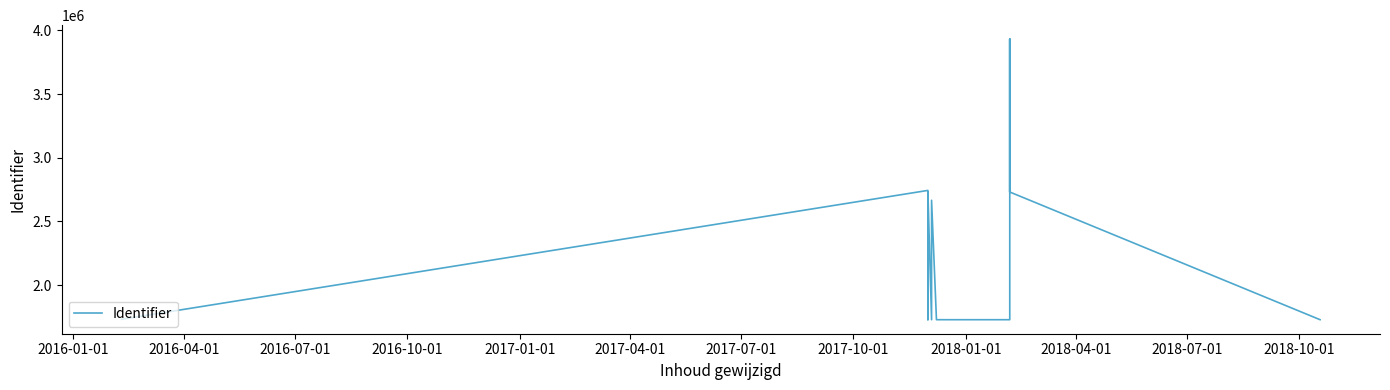

What is the average value?

2533557